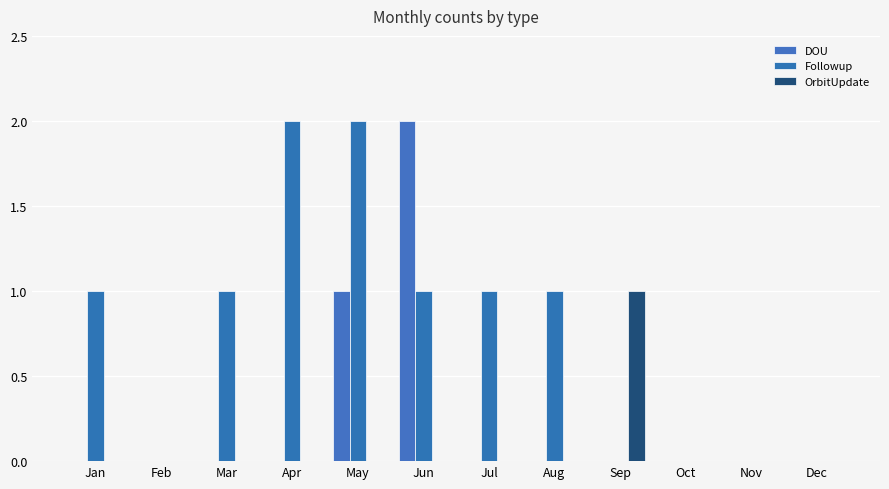

Does the chart contain stacked bars?

No